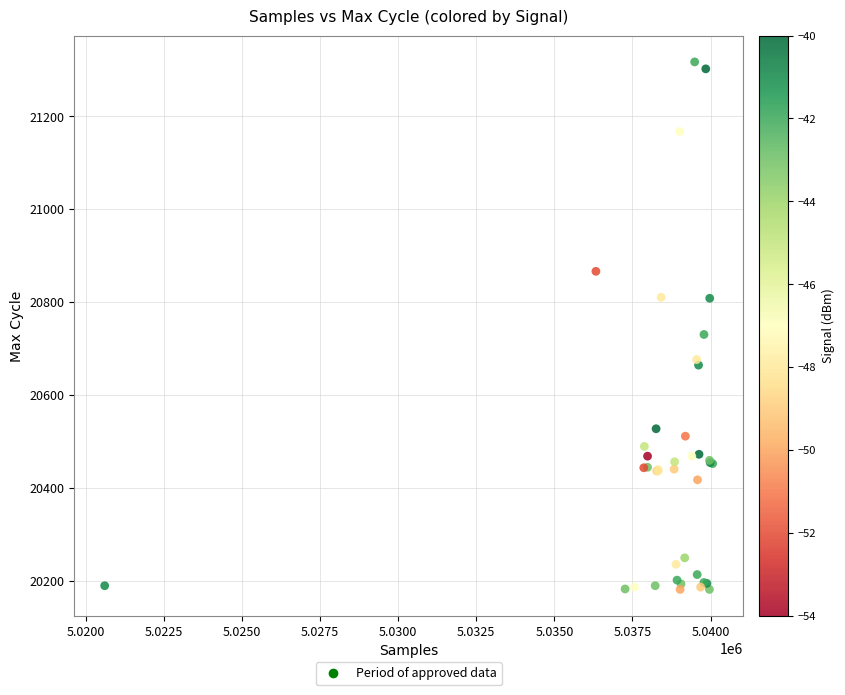

What Y value in the scatter plot is closest to 20749?

20730